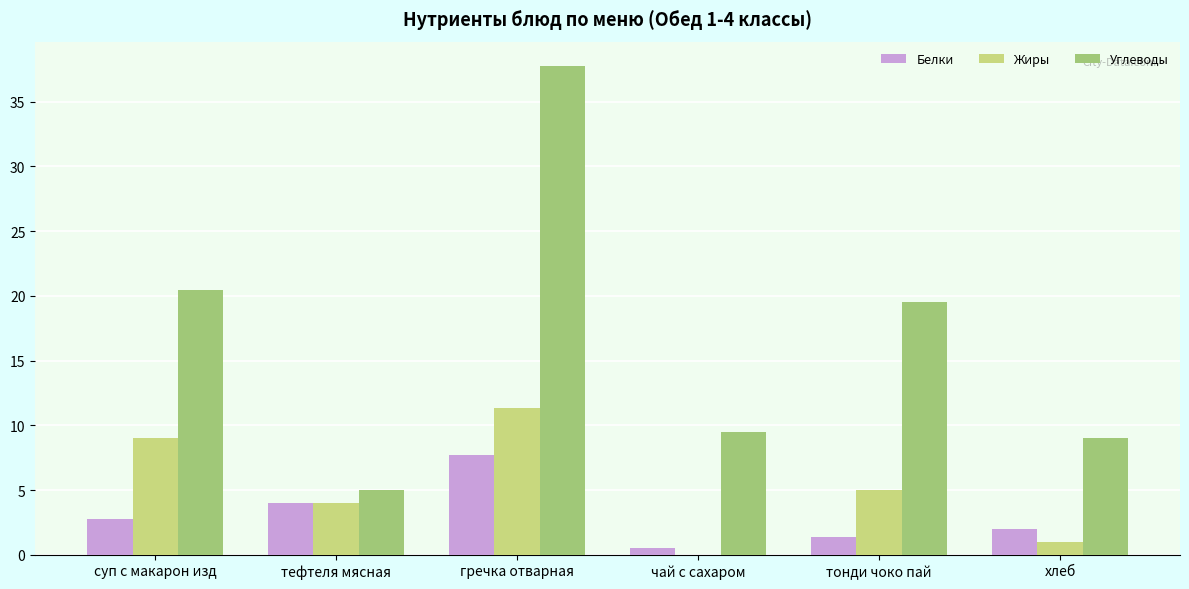

Which series has the widest spread of values?

Углеводы